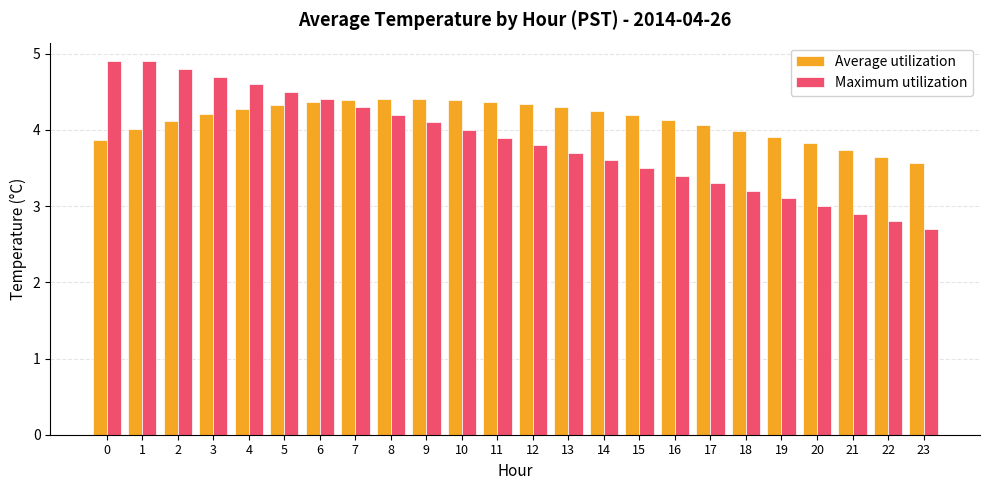

Does the chart contain any negative values?

No